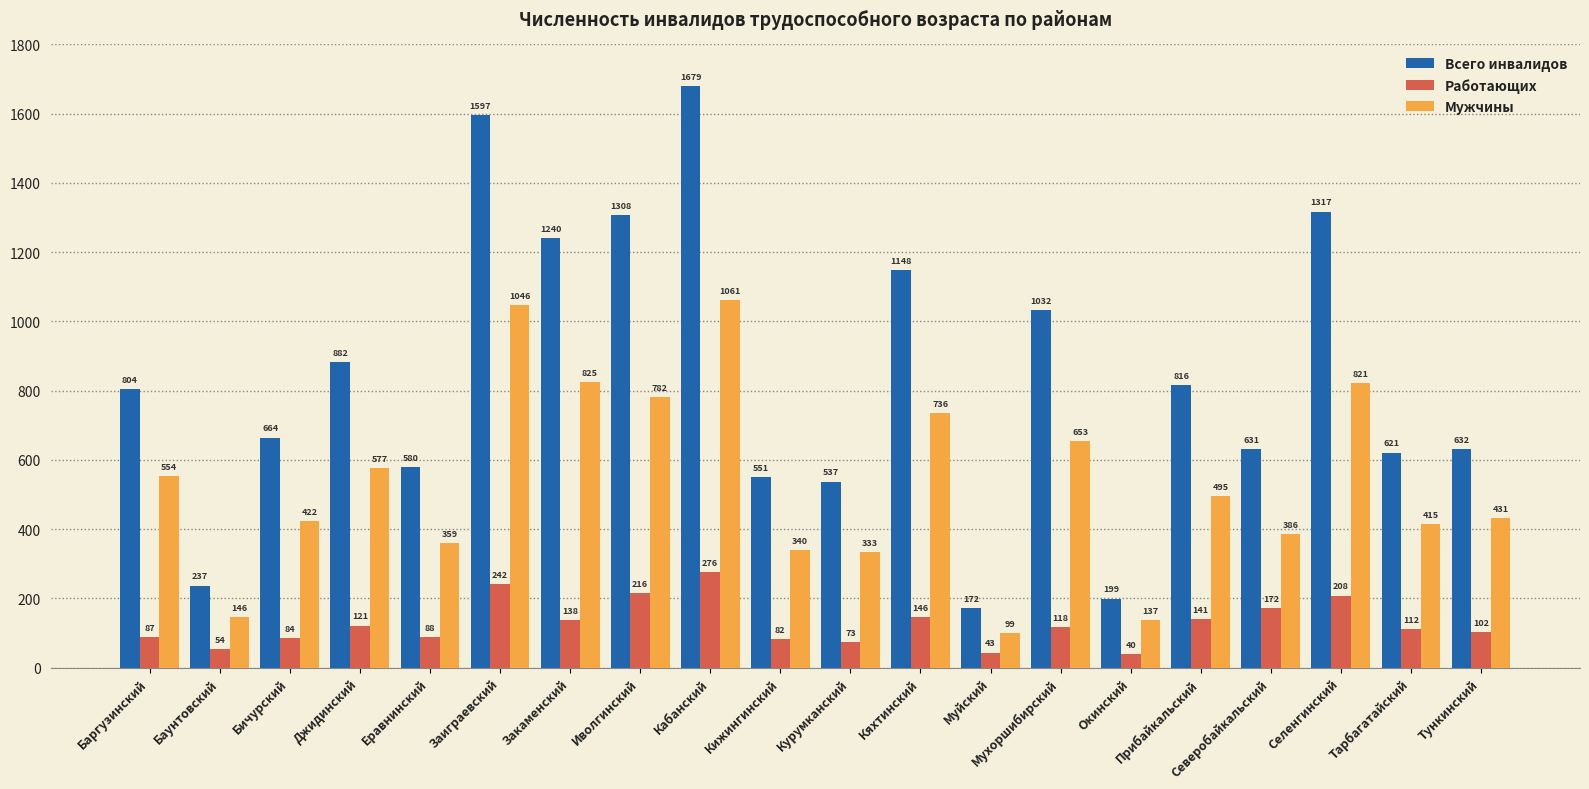

What is the difference between the maximum and minimum values in the Всего инвалидов series?

1507